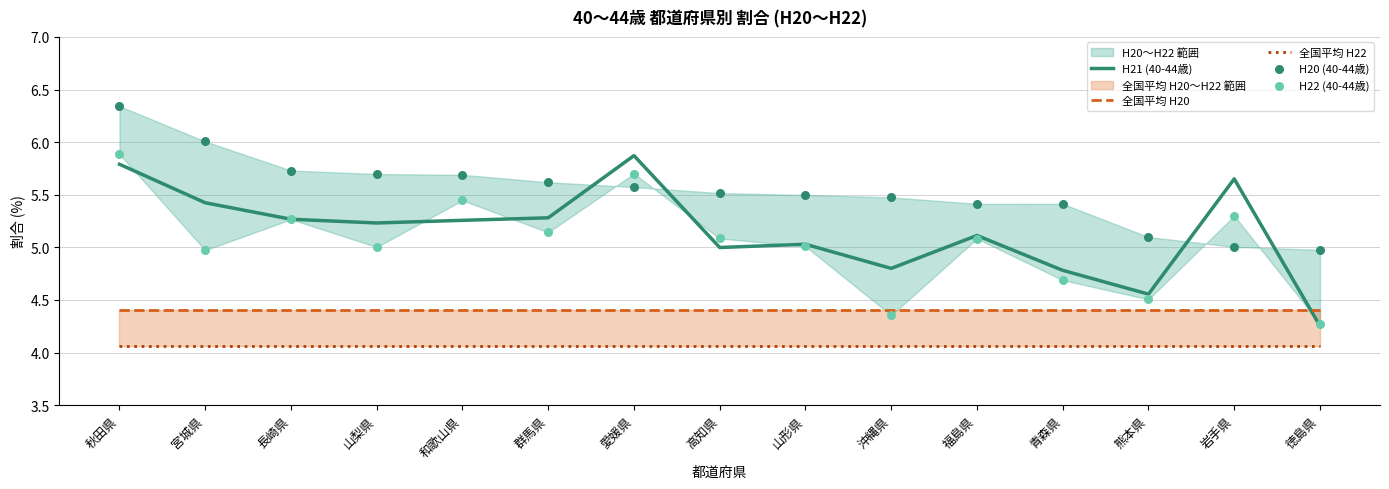

Which series has the largest total across all categories?

H20 (40-44歳)